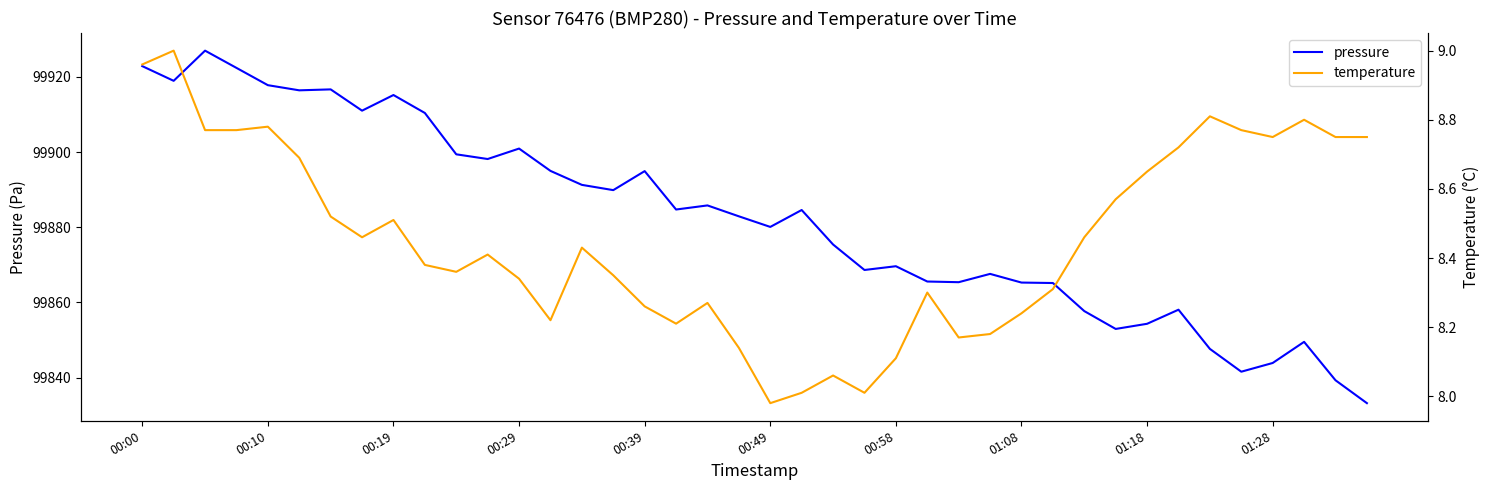

What is the lowest value of the pressure series?

99833.2